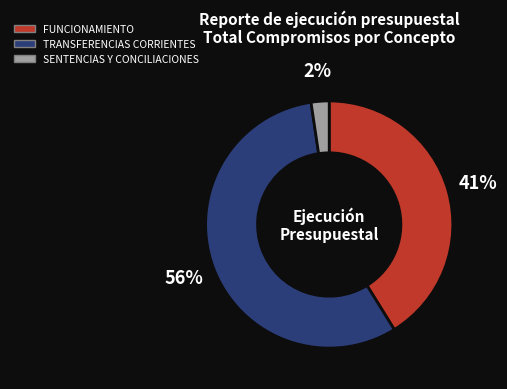

Between FUNCIONAMIENTO and SENTENCIAS Y CONCILIACIONES, which is larger?

FUNCIONAMIENTO